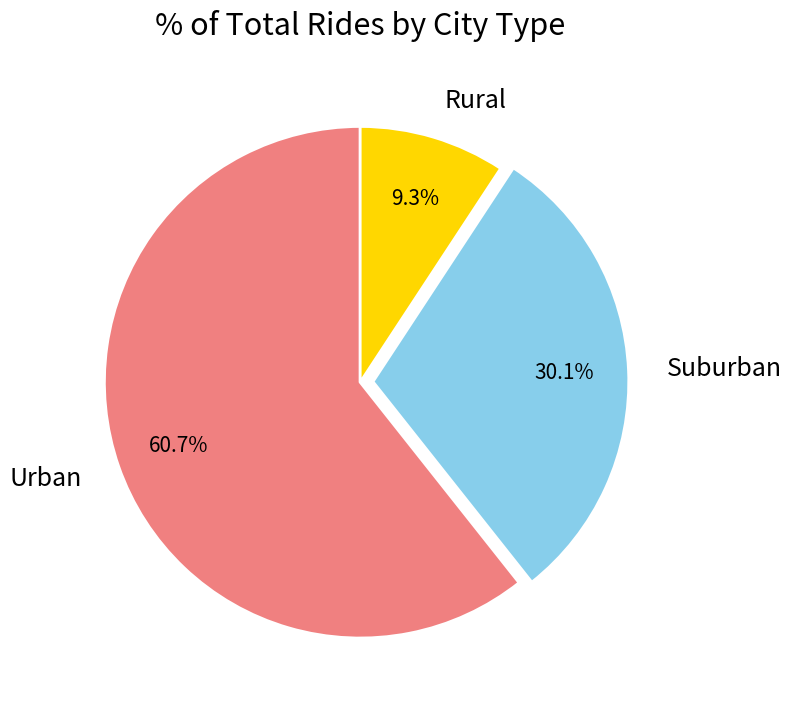

Approximately how many times larger is the value at Suburban compared to Urban?

0.5